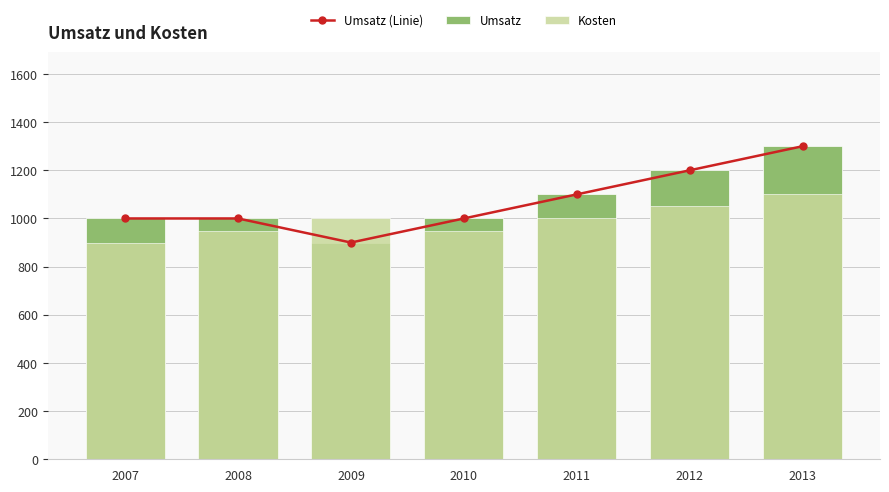

What is the average value of the Umsatz series?

1071